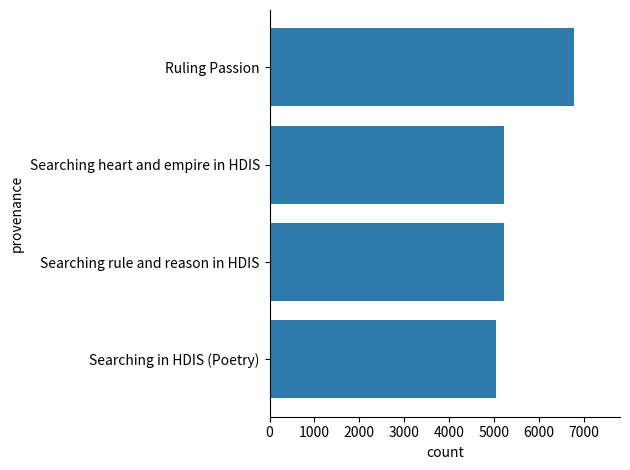

What is the minimum value shown in the chart?

5037